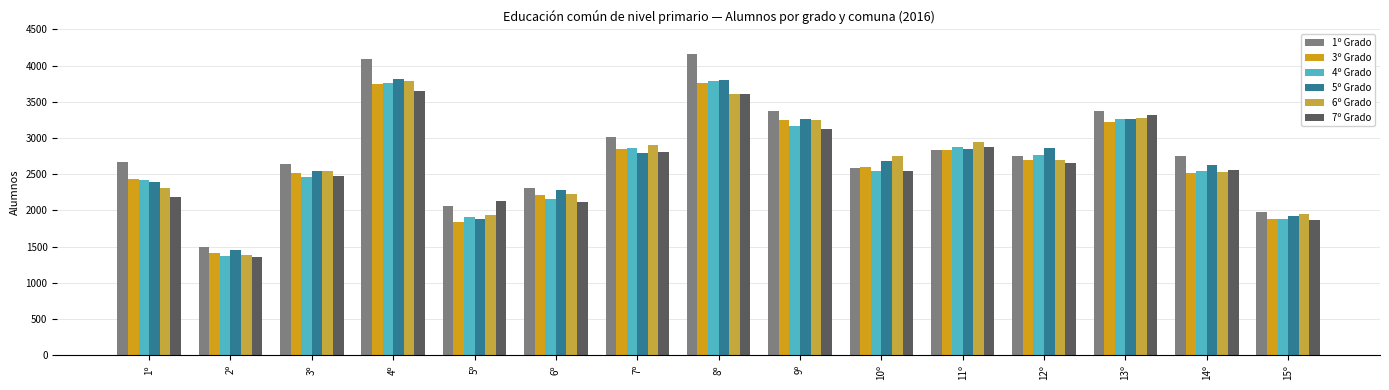

Is the value of 4º Grado at 8º greater than the value of 7º Grado at 14º?

Yes